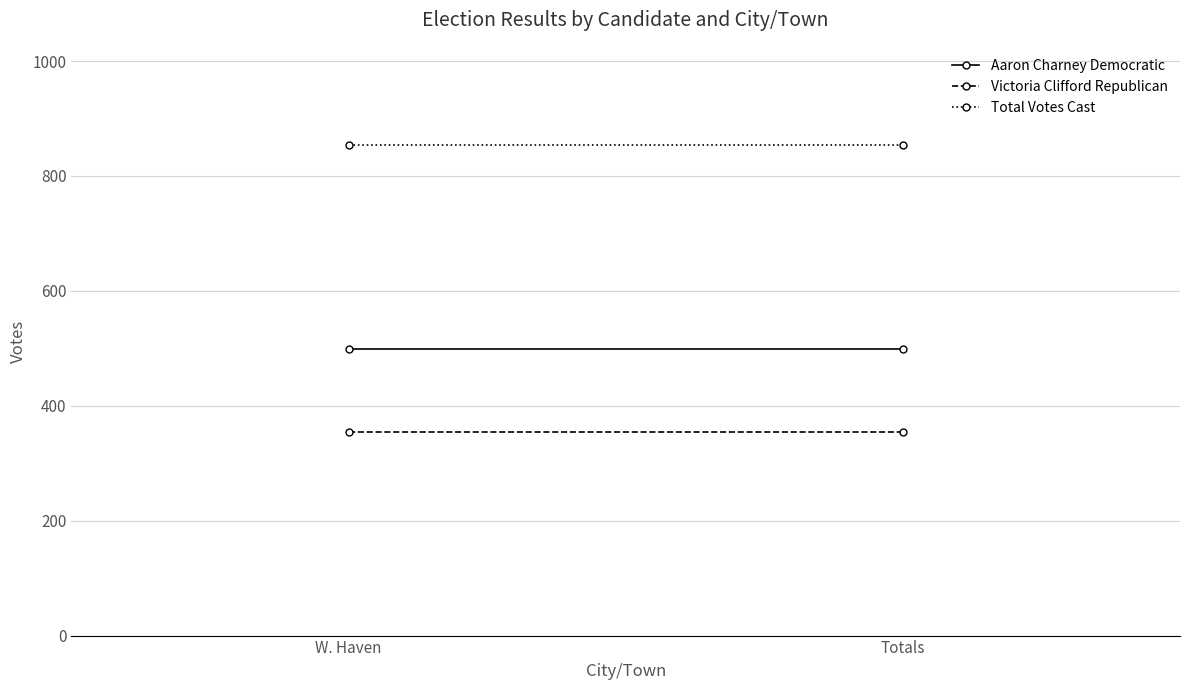

True or false: Total Votes Cast has a value of 1286 at Totals.

False